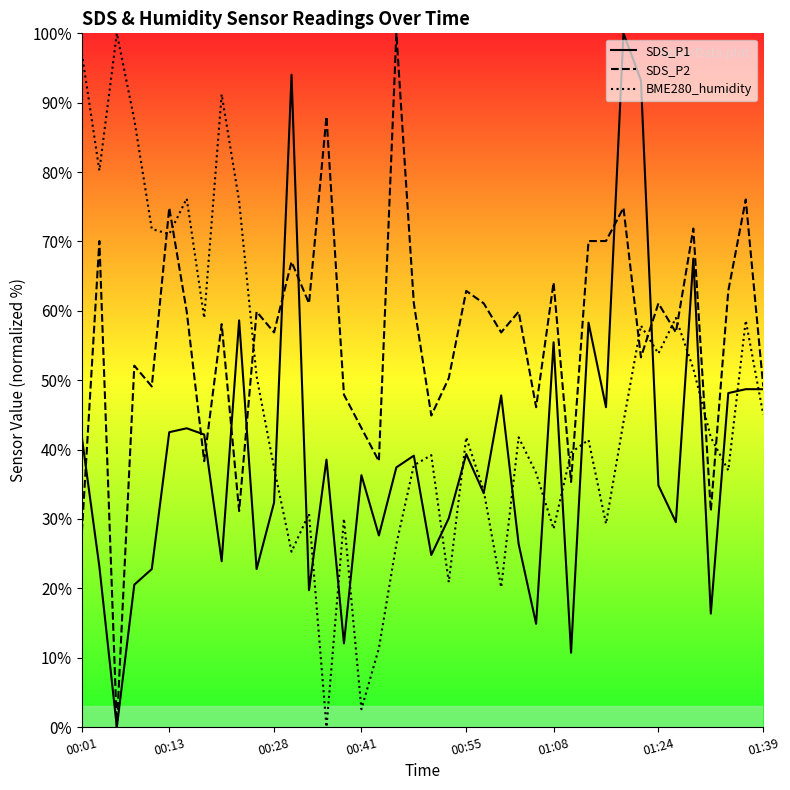

At how many categories does at least one series exceed 56?

31